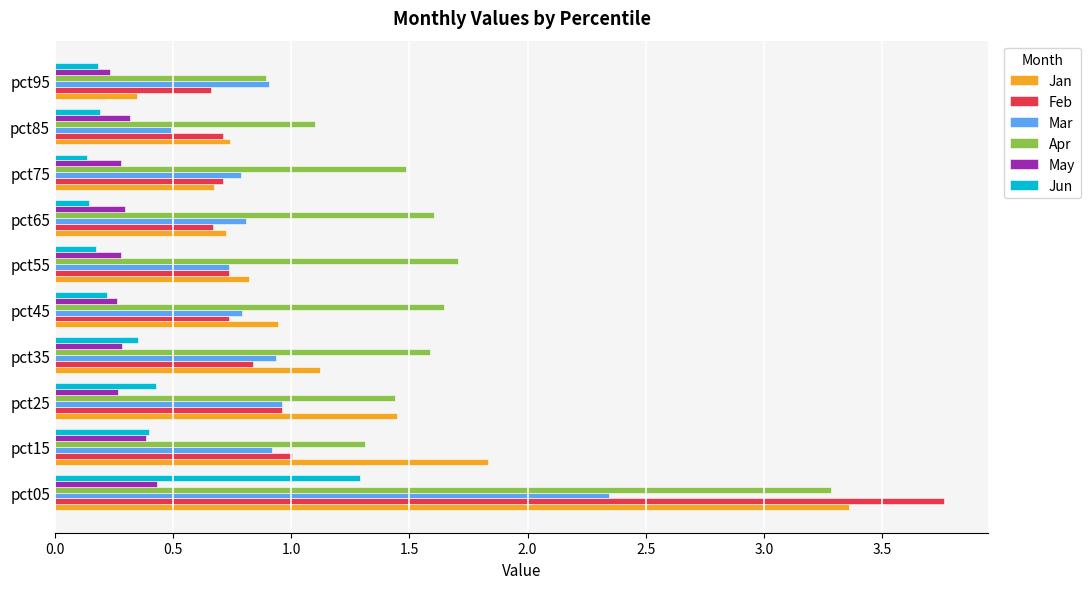

True or false: Apr has a value of 1.6 at pct45.

True